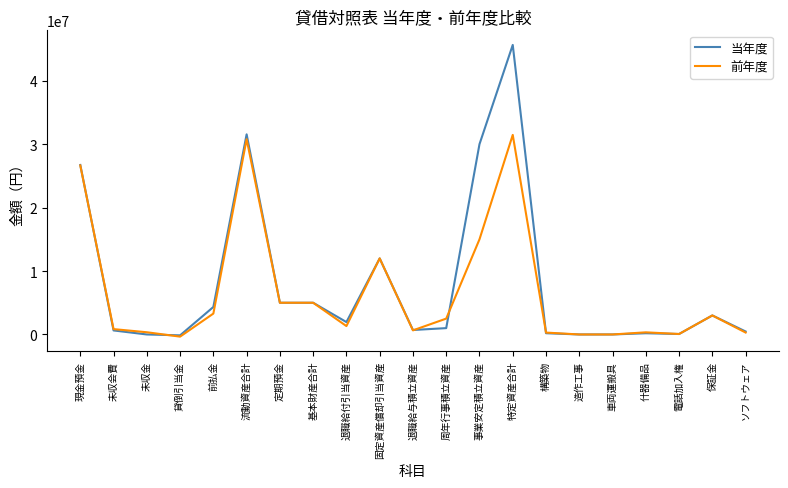

What is the maximum value shown in the chart?

45648401